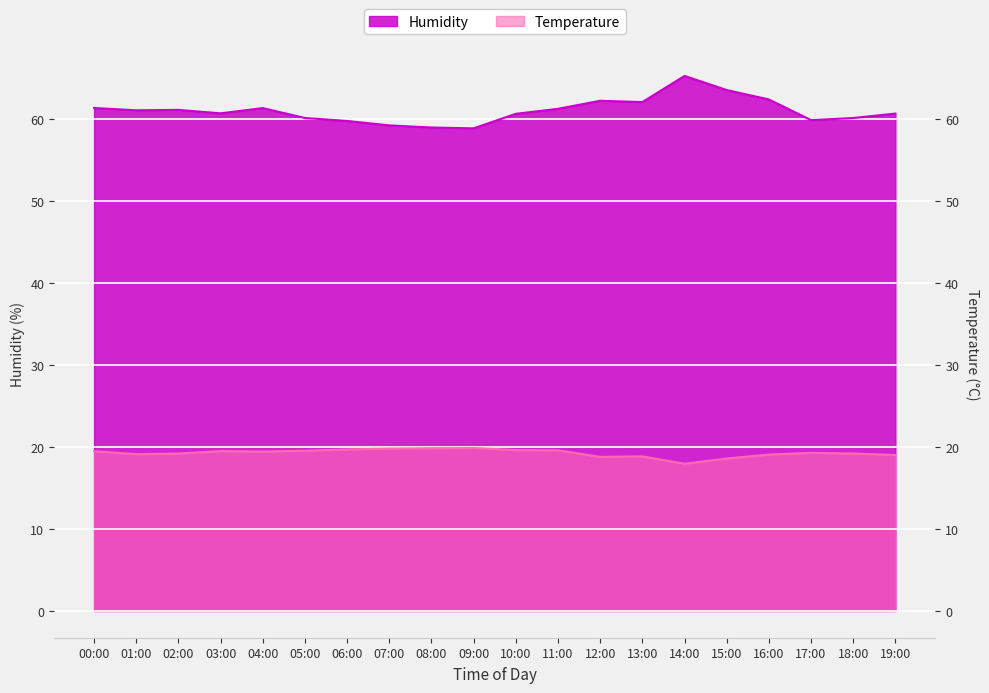

Where does the Humidity series first go above 61?

00:00